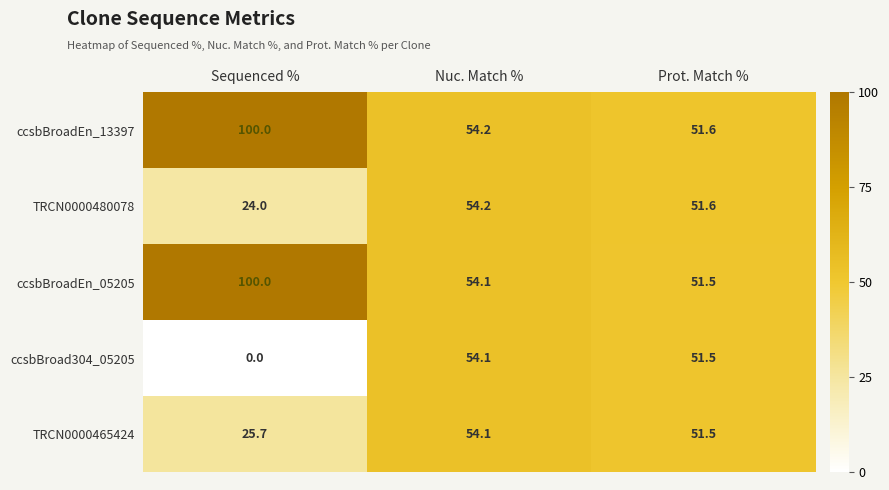

At how many categories does at least one series exceed 35?

3